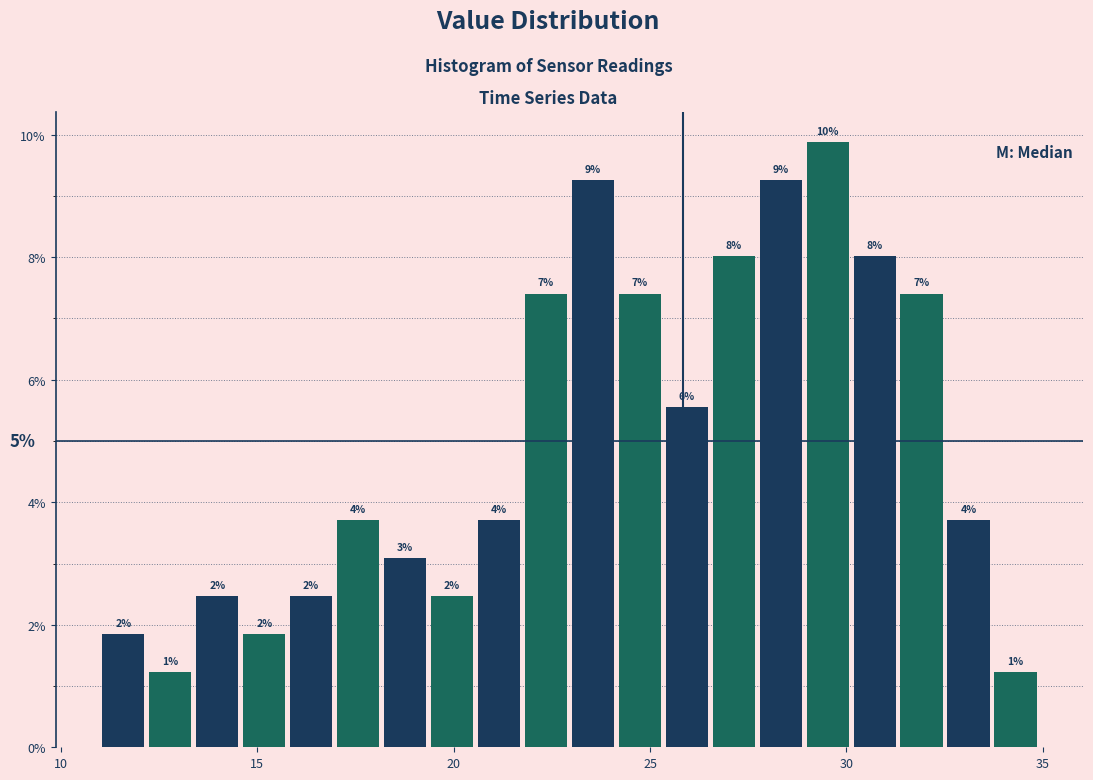

Read against the x-axis, roughly where is the centre of the tallest bar?

29.5